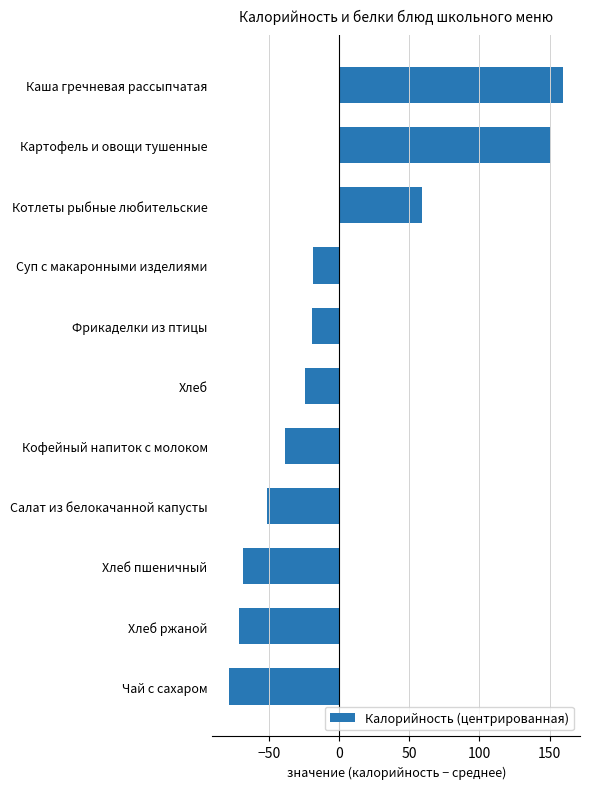

How many bars are there in total?

11